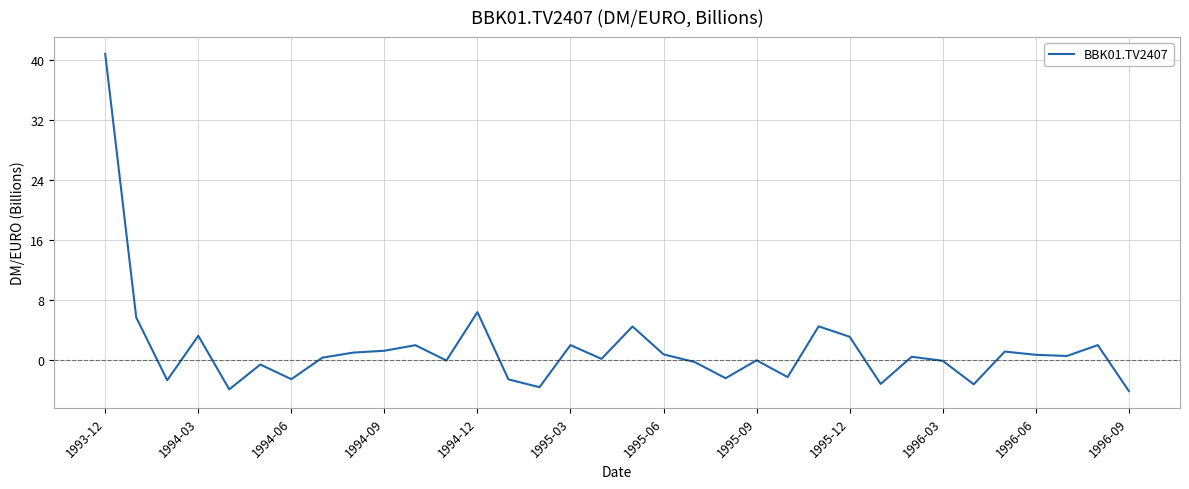

What is the greatest value displayed?

40.8